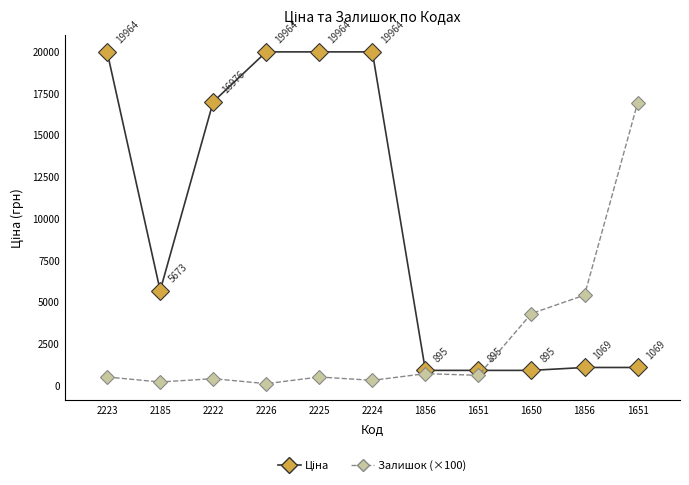

How many categories are shown in the chart?

11